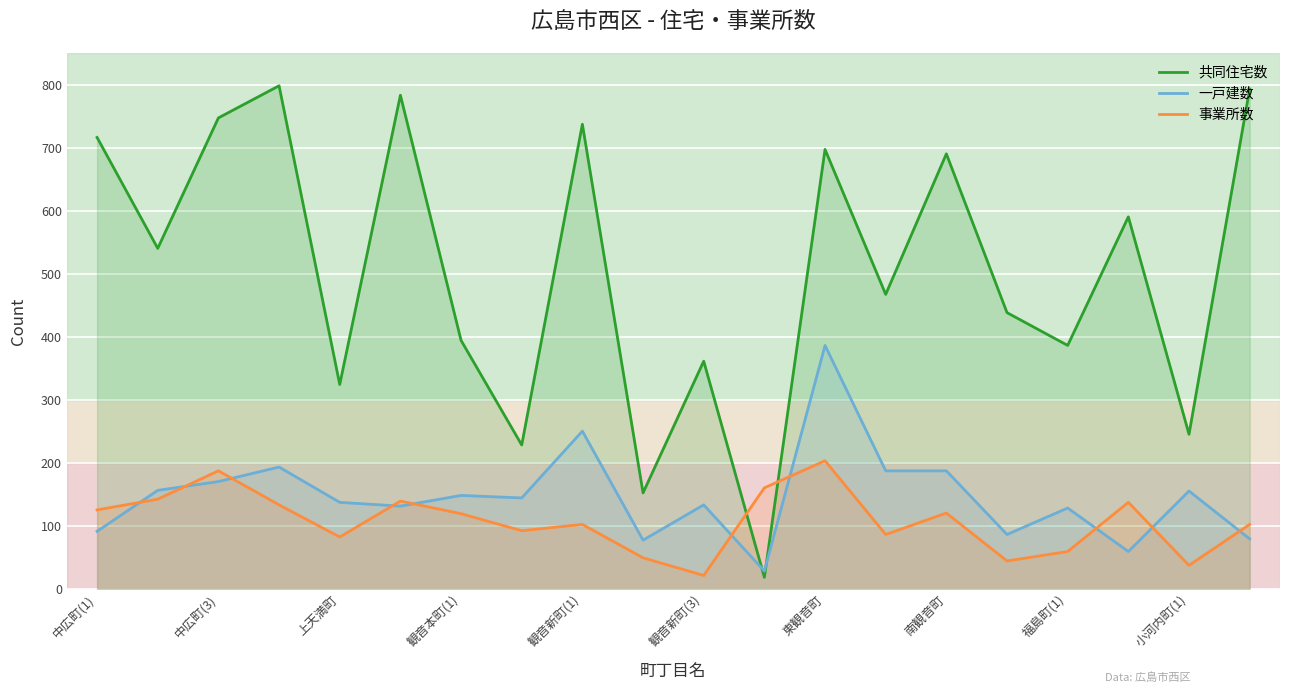

How many values in the 共同住宅数 series exceed 540?

9